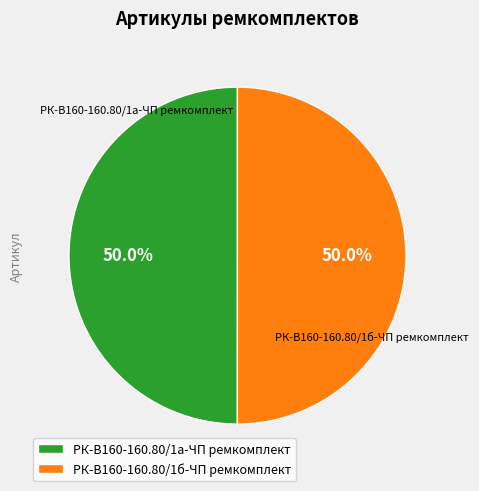

Is it true that РК-В160-160.80/1а-ЧП ремкомплект is 50% of the pie?

True